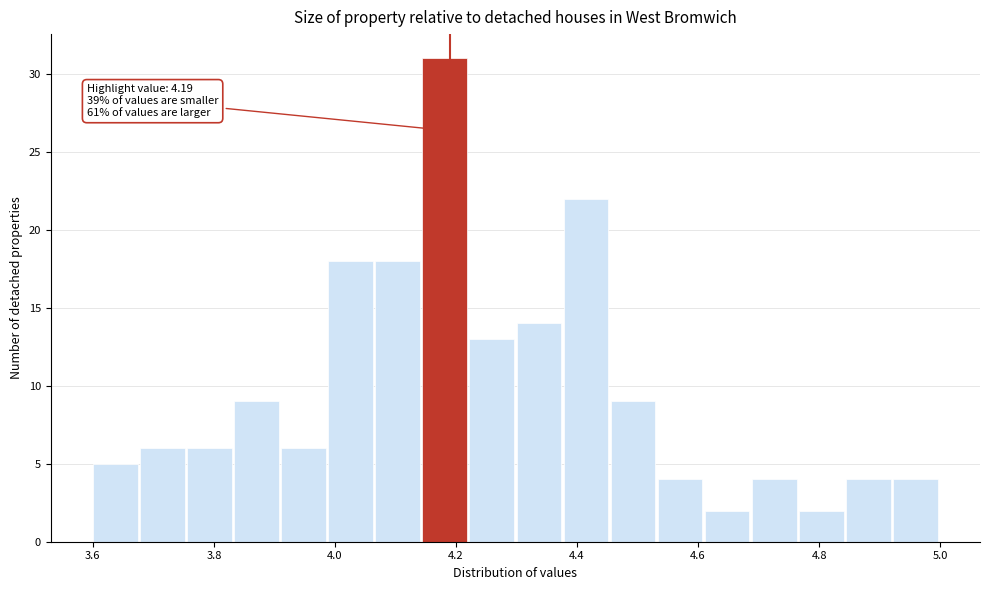

Read against the x-axis, roughly where is the centre of the tallest bar?

4.18